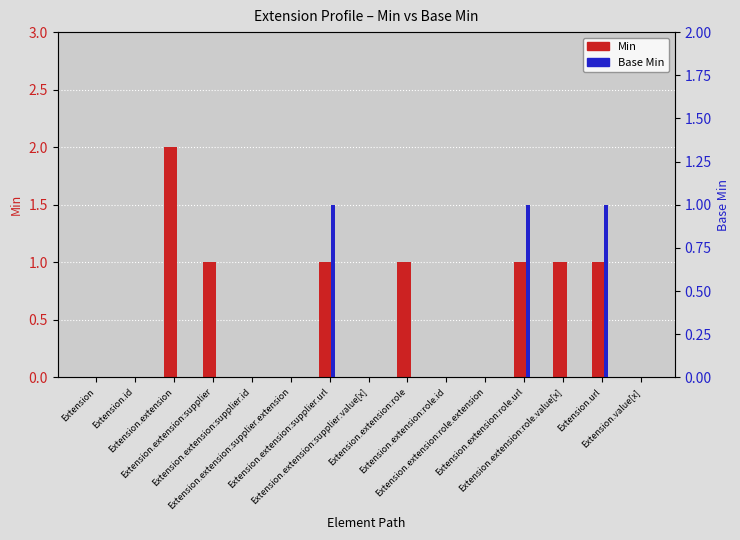

What is the label of the 8th bar from the right?

Extension.extension:supplier.value[x]